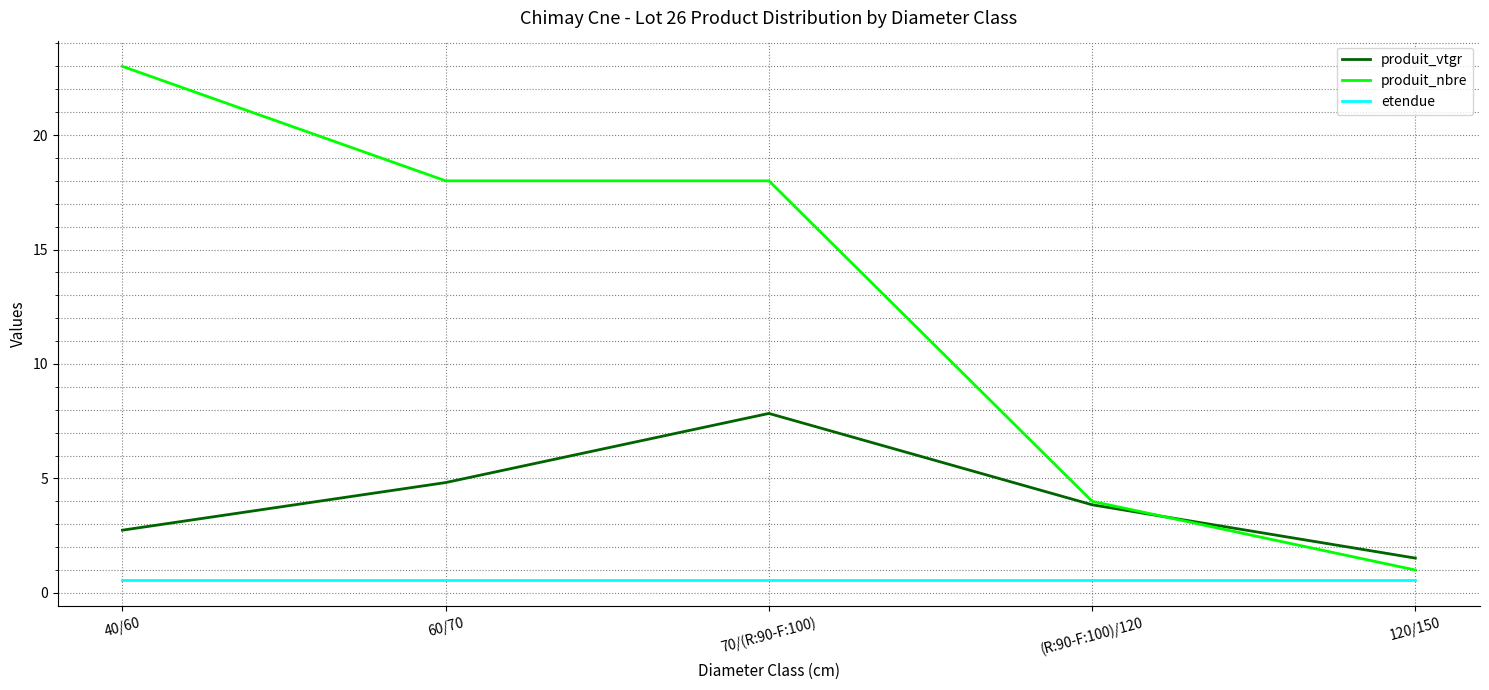

True or false: produit_vtgr has more than 0 points higher than both neighbors.

True